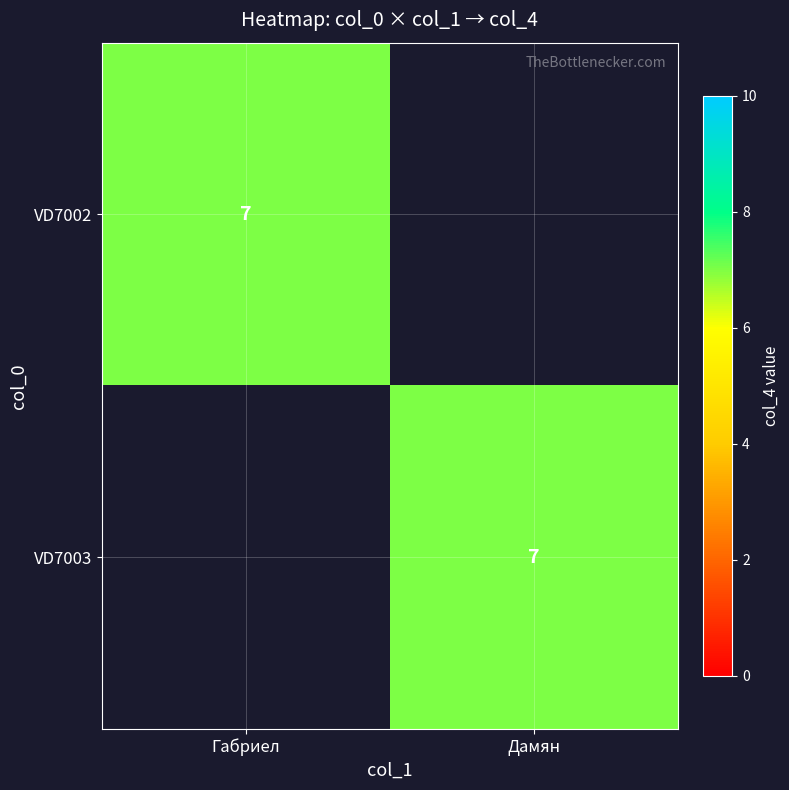

The value of VD7002 at Габриел is 7. True or false?

True